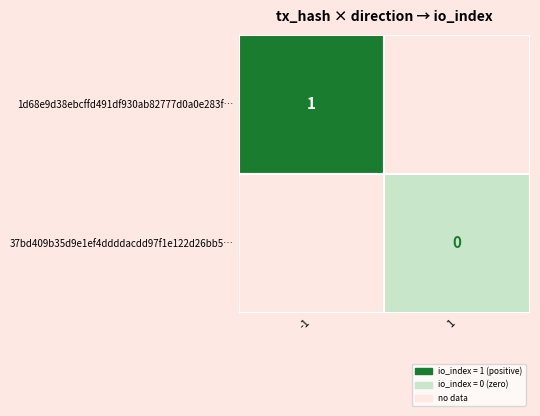

Is it true that 37bd409b35d9e1ef4ddddacdd97f1e122d26bb5 equals 0 at 1?

False